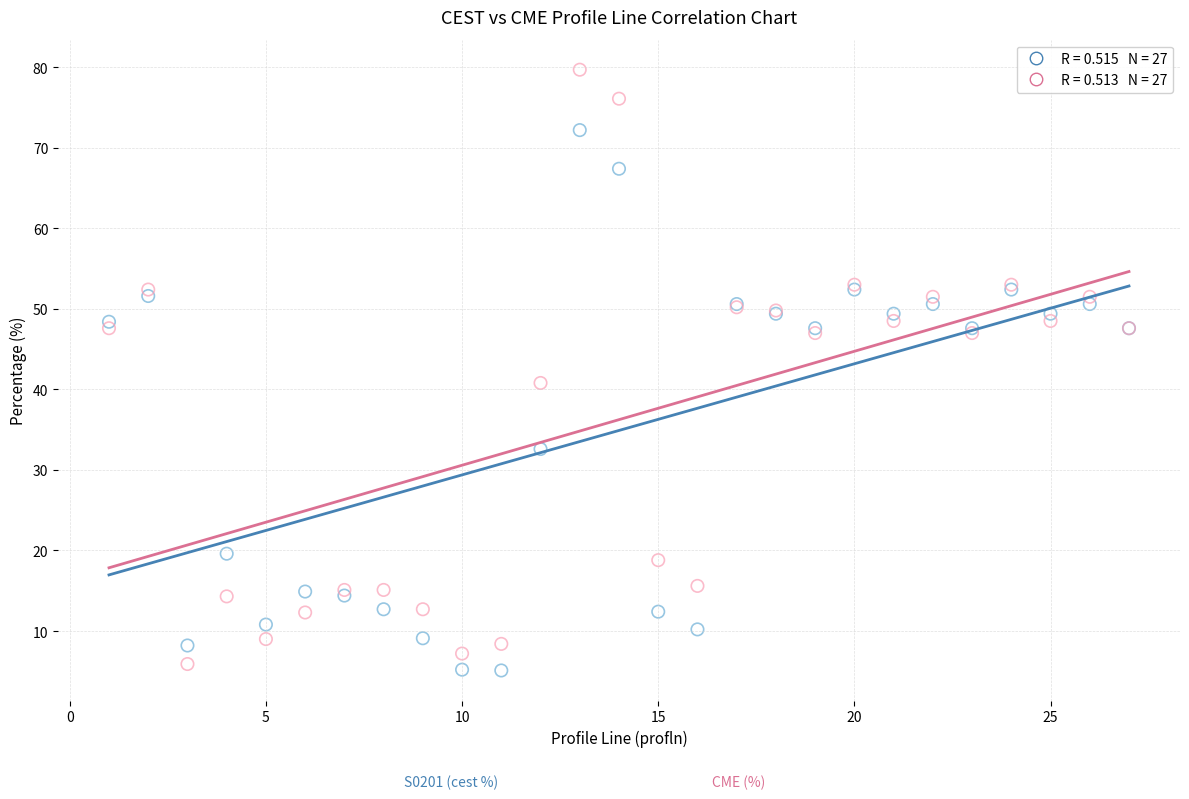

Across all series, what Y value is closest to 42?

40.8